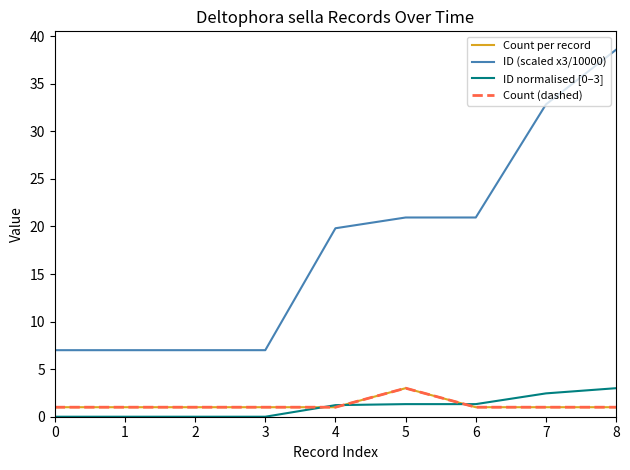

What is the total value across all series at 7?

37.3